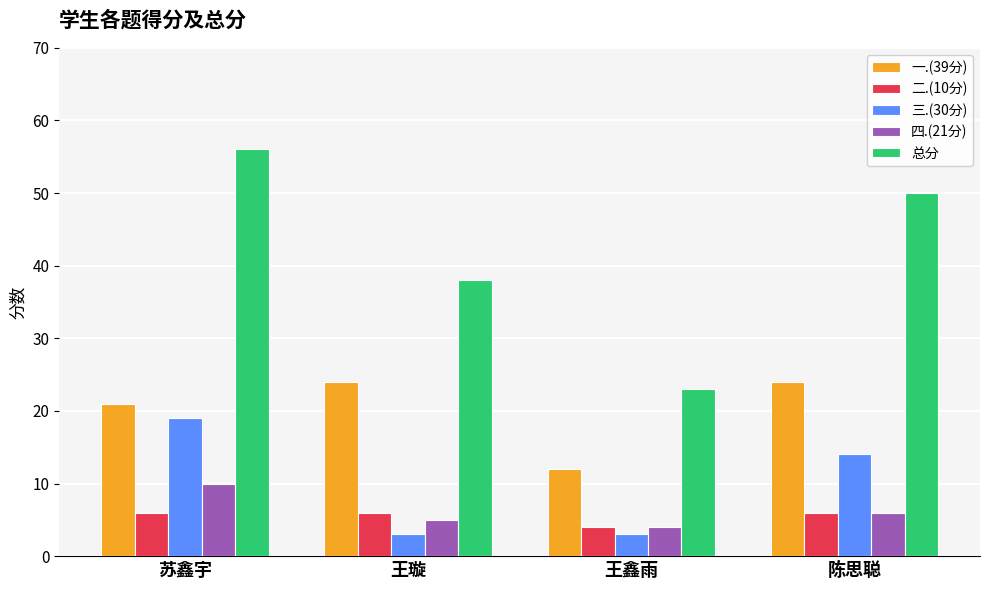

How many groups of bars are there?

4